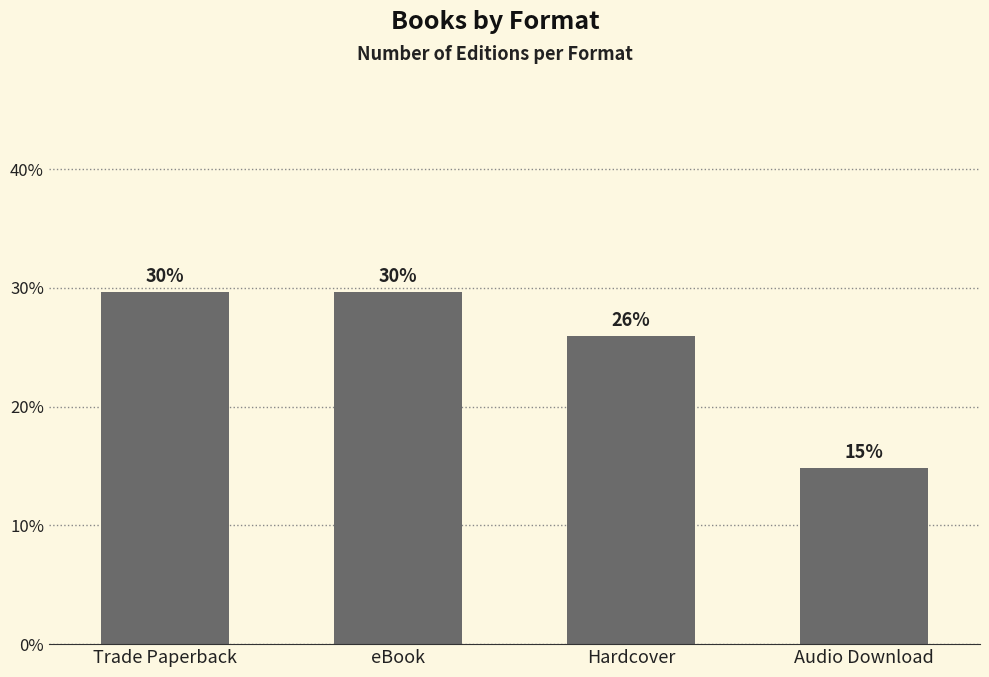

List the labels in order of value, smallest first.

Audio Download, Hardcover, Trade Paperback, eBook